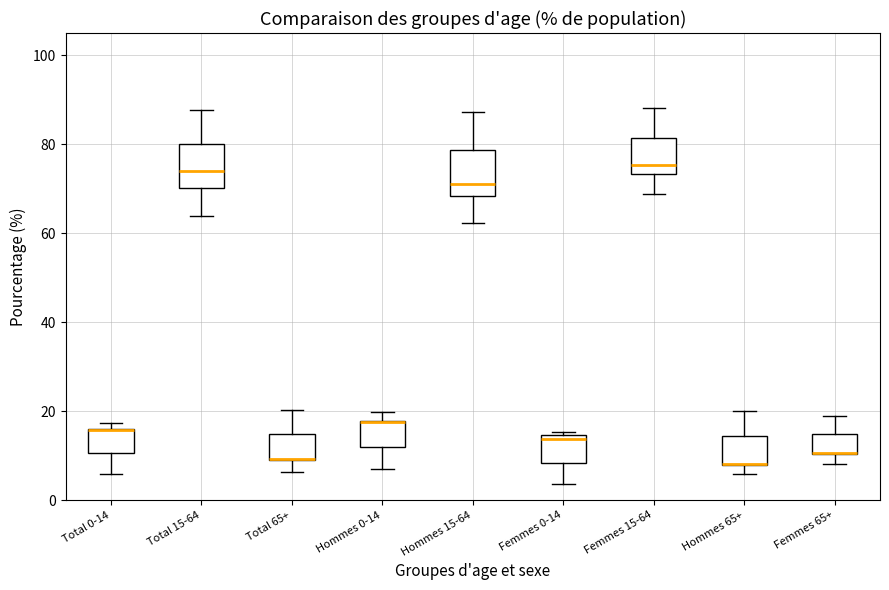

Where is the upper edge of the box for Femmes 0-14 on the y-axis? The values are not printed on the chart, so give them approximately, as read against the axis.

14